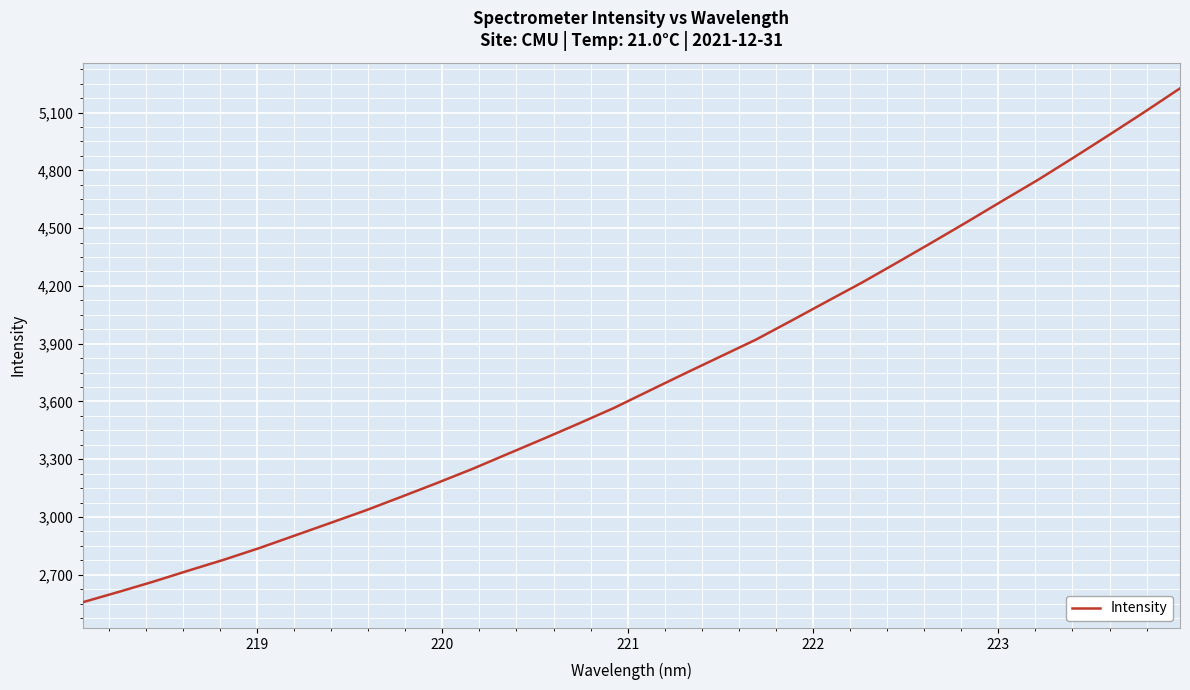

What is the smallest value displayed?

2557.5